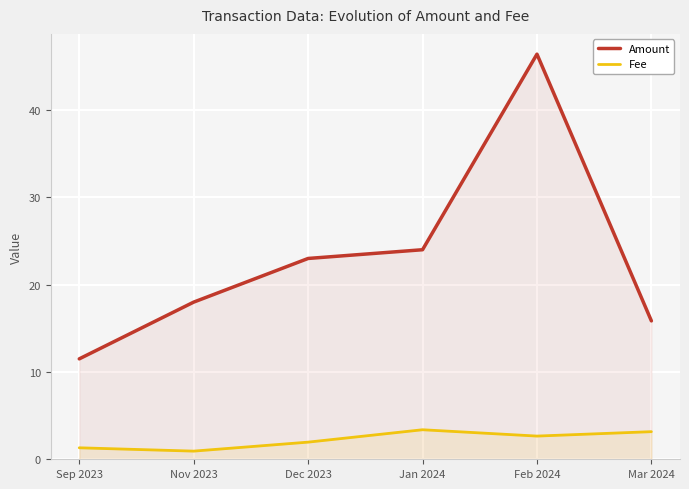

Which series has the largest range (max minus min)?

Amount